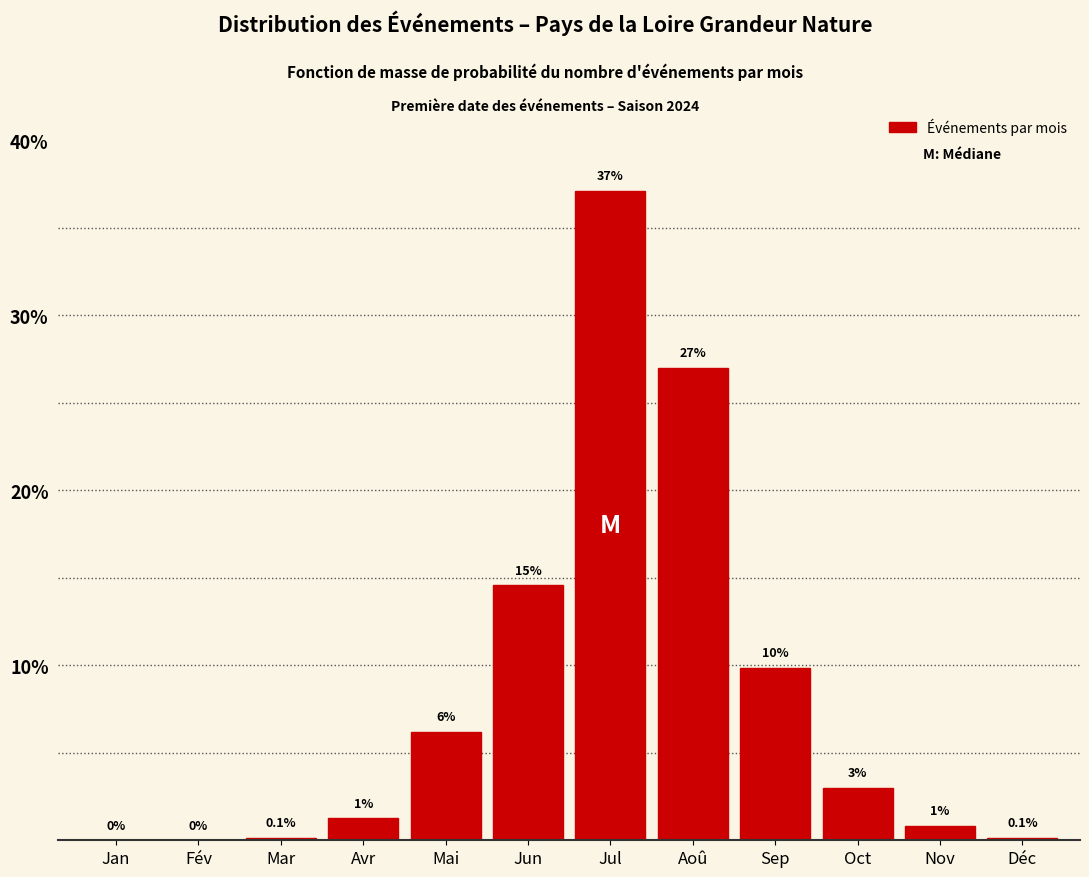

What is the sum of all values?

100.0